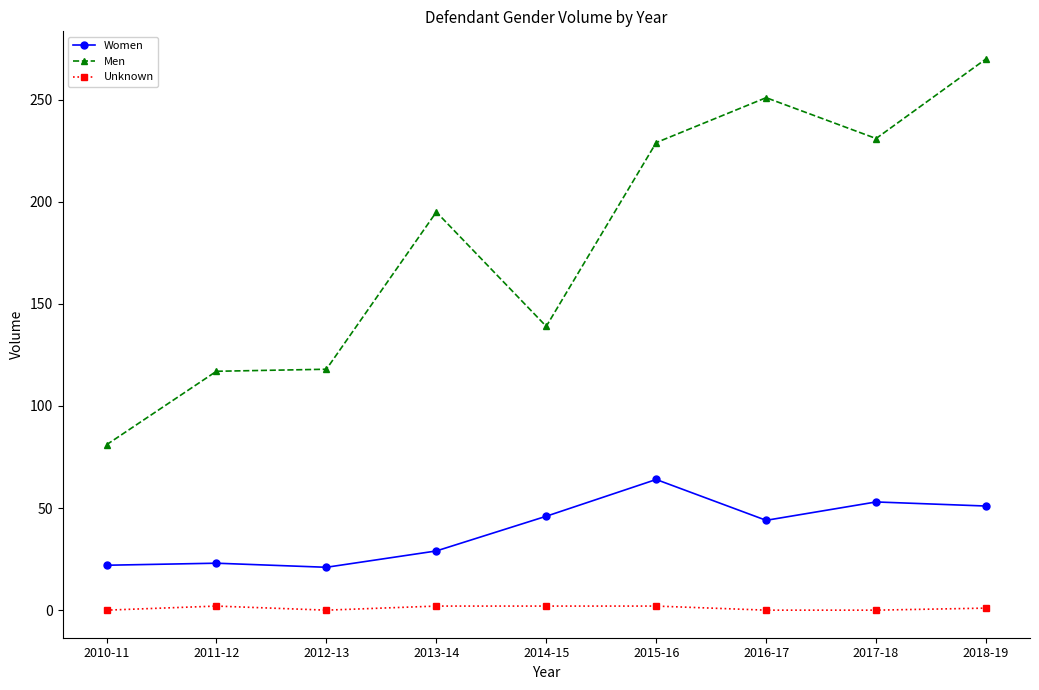

Rank the series by their average value, from lowest to highest.

Unknown, Women, Men